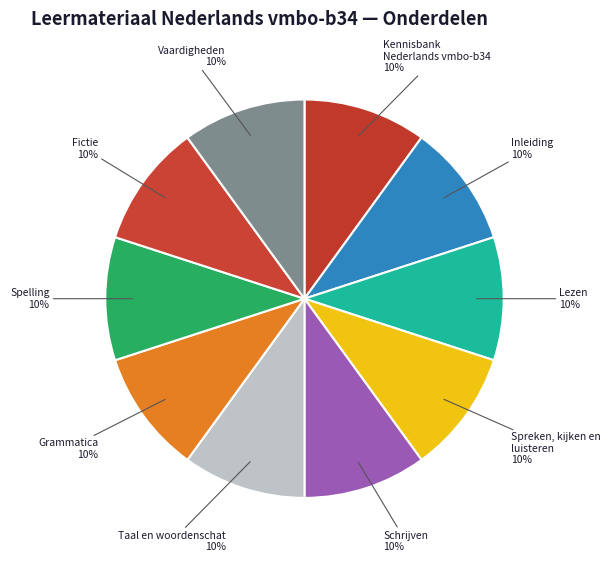

Count the number of slices in the pie.

10